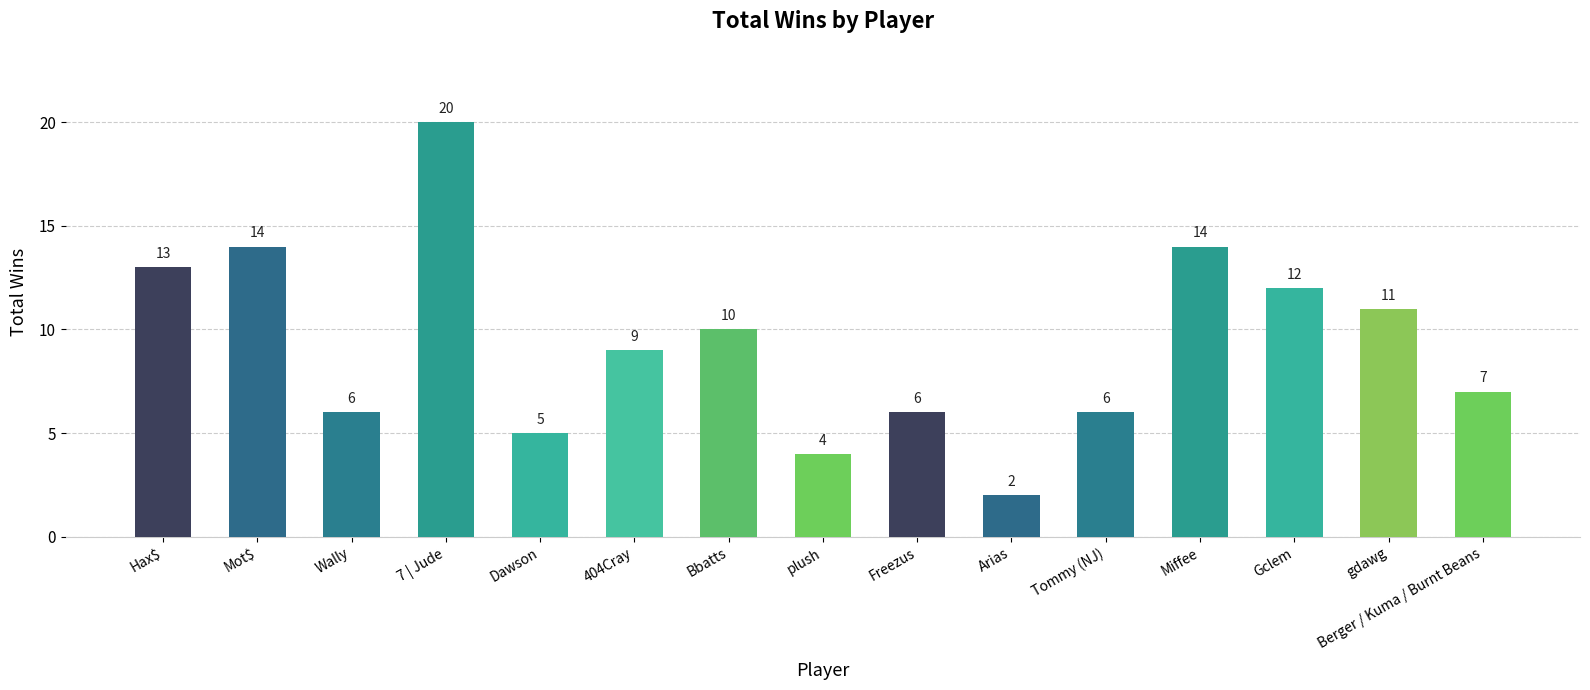

Reading right to left, what are all the values shown in this chart?

Berger / Kuma / Burnt Beans=7	gdawg=11	Gclem=12	Miffee=14	Tommy (NJ)=6	Arias=2	Freezus=6	plush=4	Bbatts=10	404Cray=9	Dawson=5	7 | Jude=20	Wally=6	Mot$=14	Hax$=13